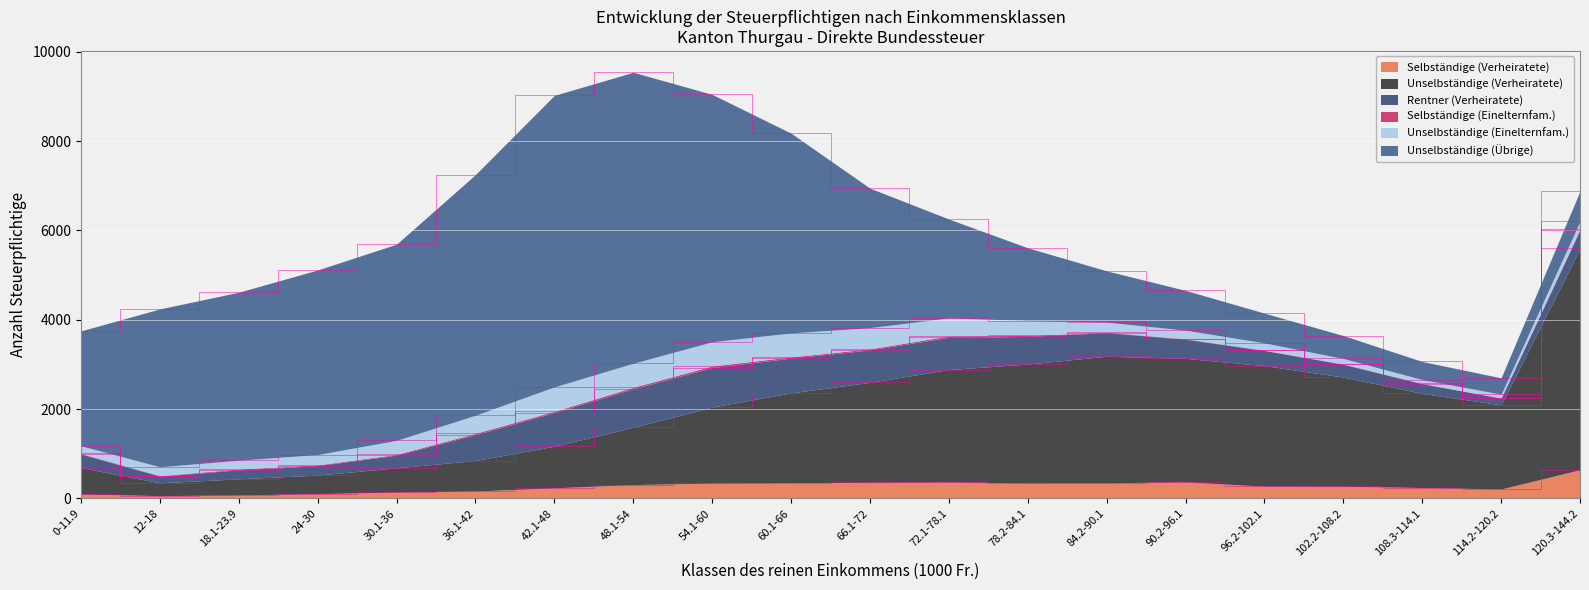

At which category is the sum across all series the highest?

48.1-54